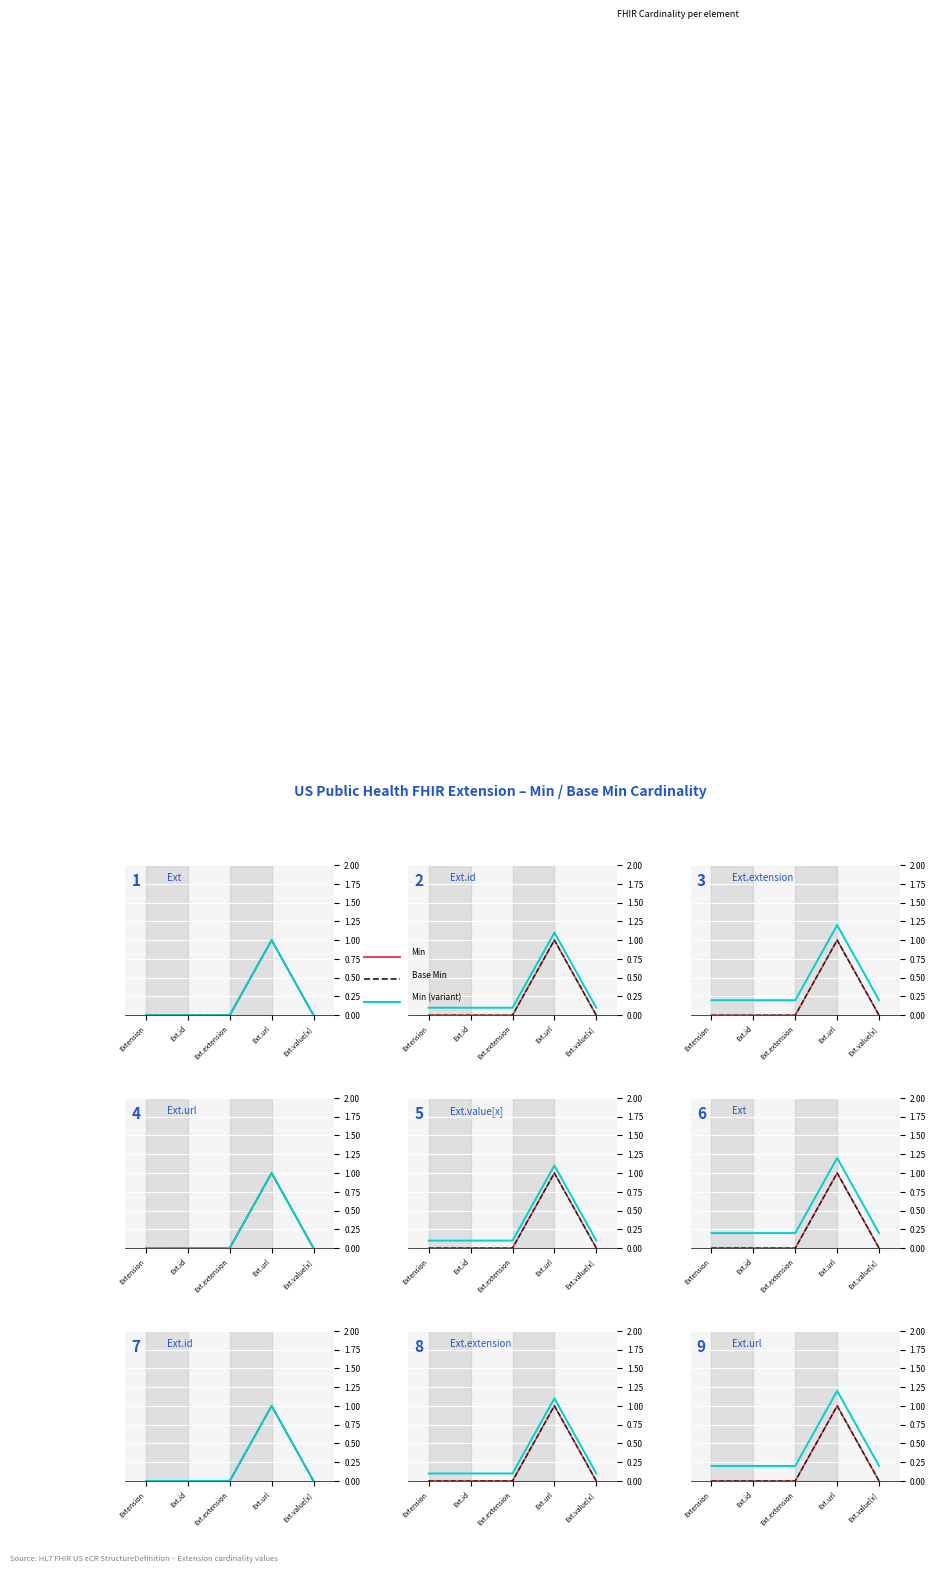

True or false: Base Min and Min cross at least once.

False